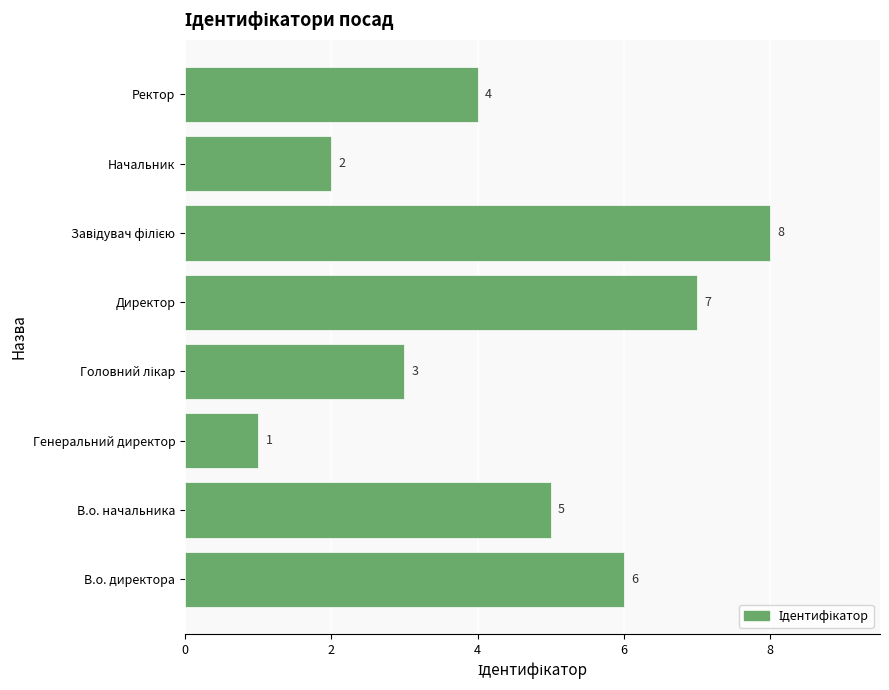

Is it true that the value at Начальник is 1?

False